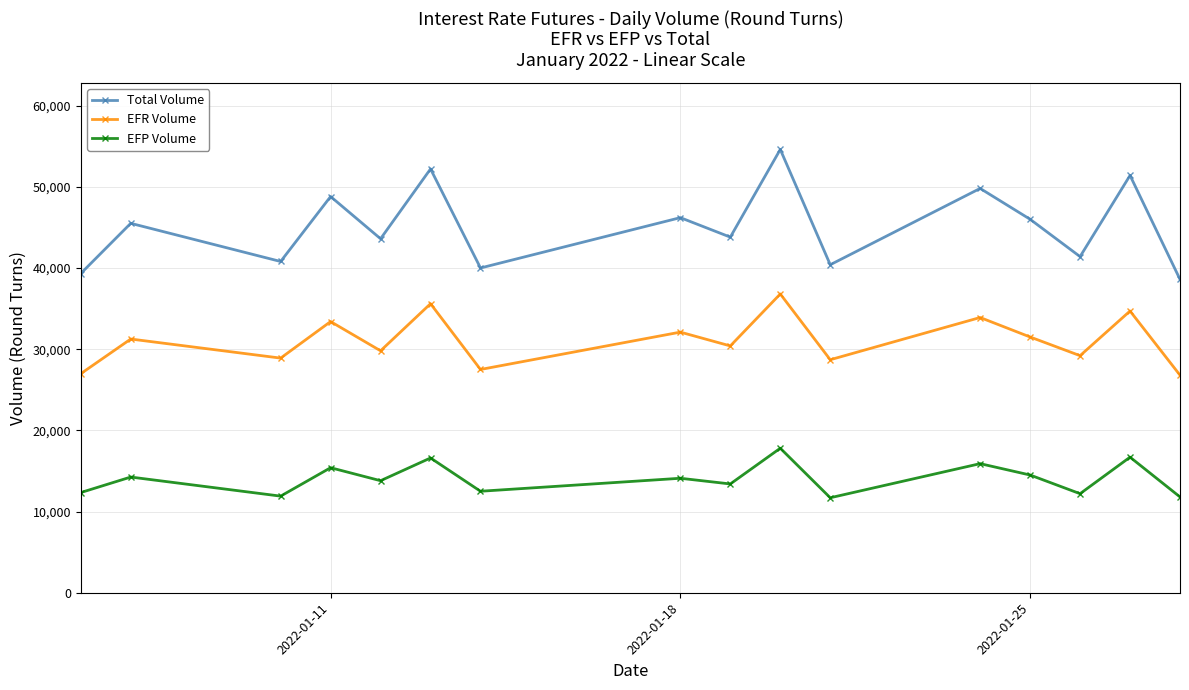

Which series has the widest spread of values?

Total Volume